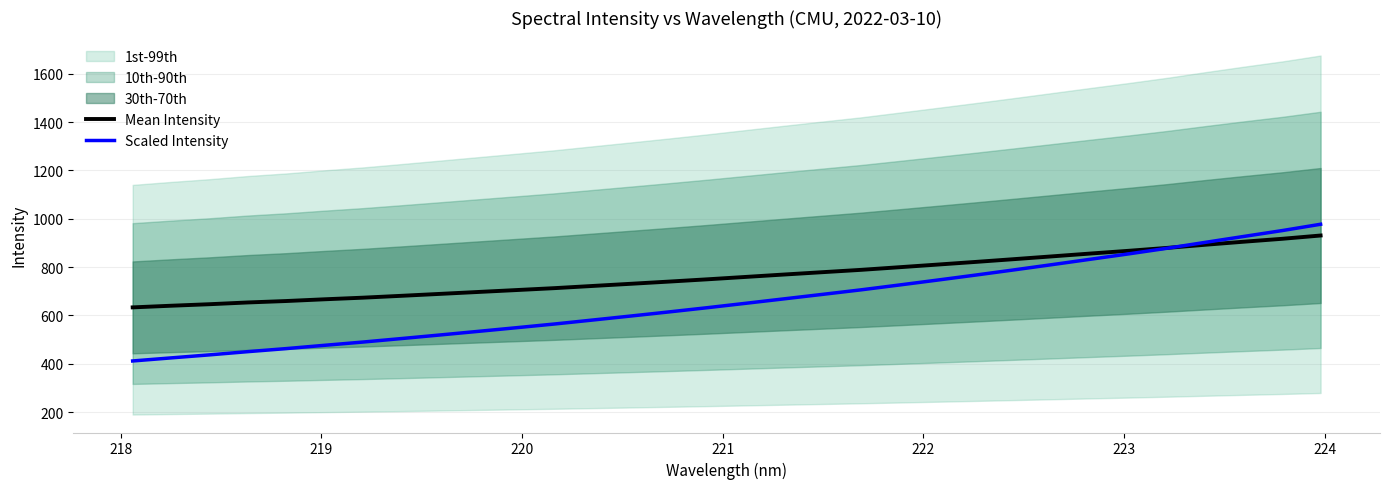

What is the lowest value of the Mean Intensity series?

633.6